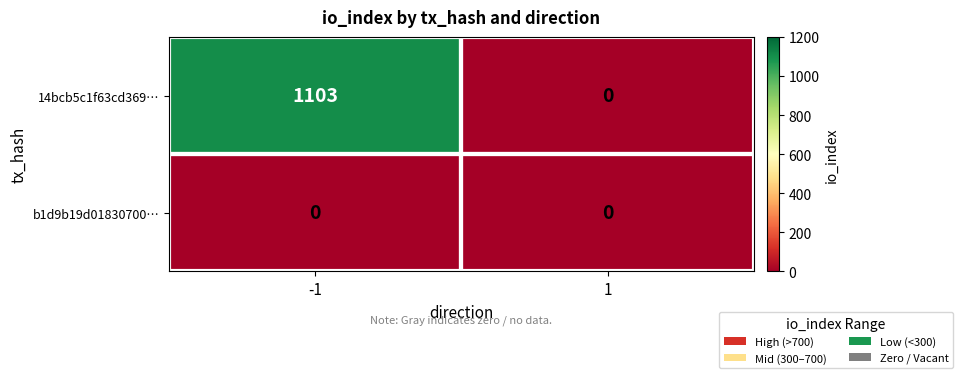

Which series has the widest spread of values?

14bcb5c1f63cd369…